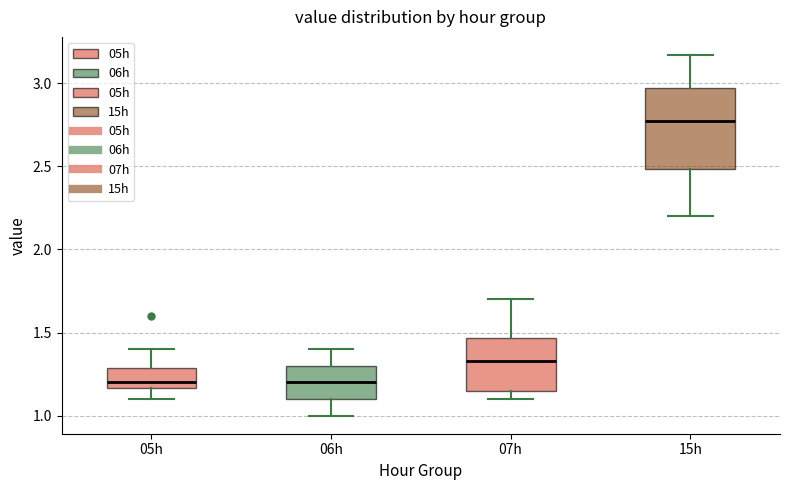

Where does the median line of the box for 05h sit on the y-axis? The values are not printed on the chart, so give them approximately, as read against the axis.

1.20